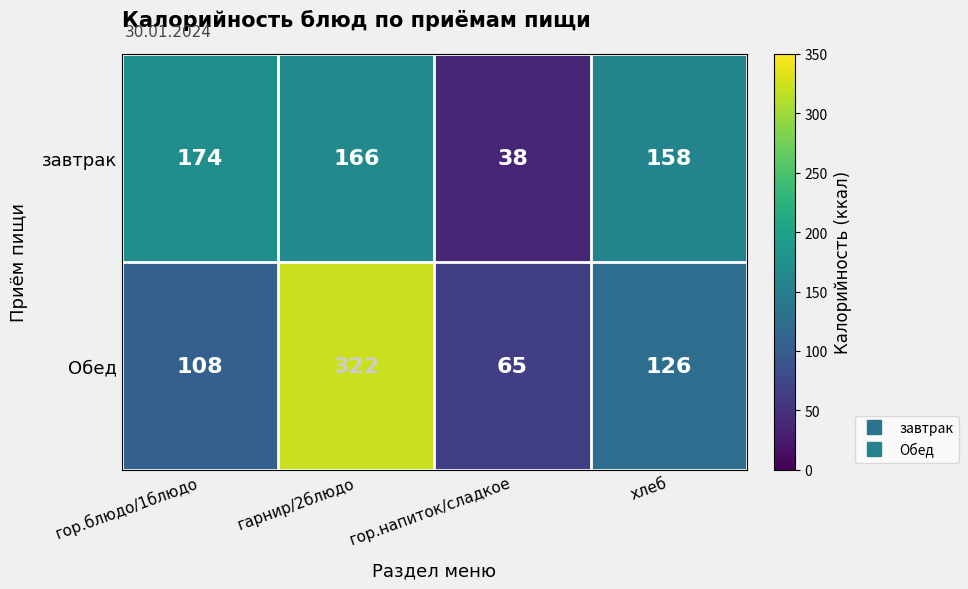

List the series in order of their peak value, lowest first.

завтрак, Обед